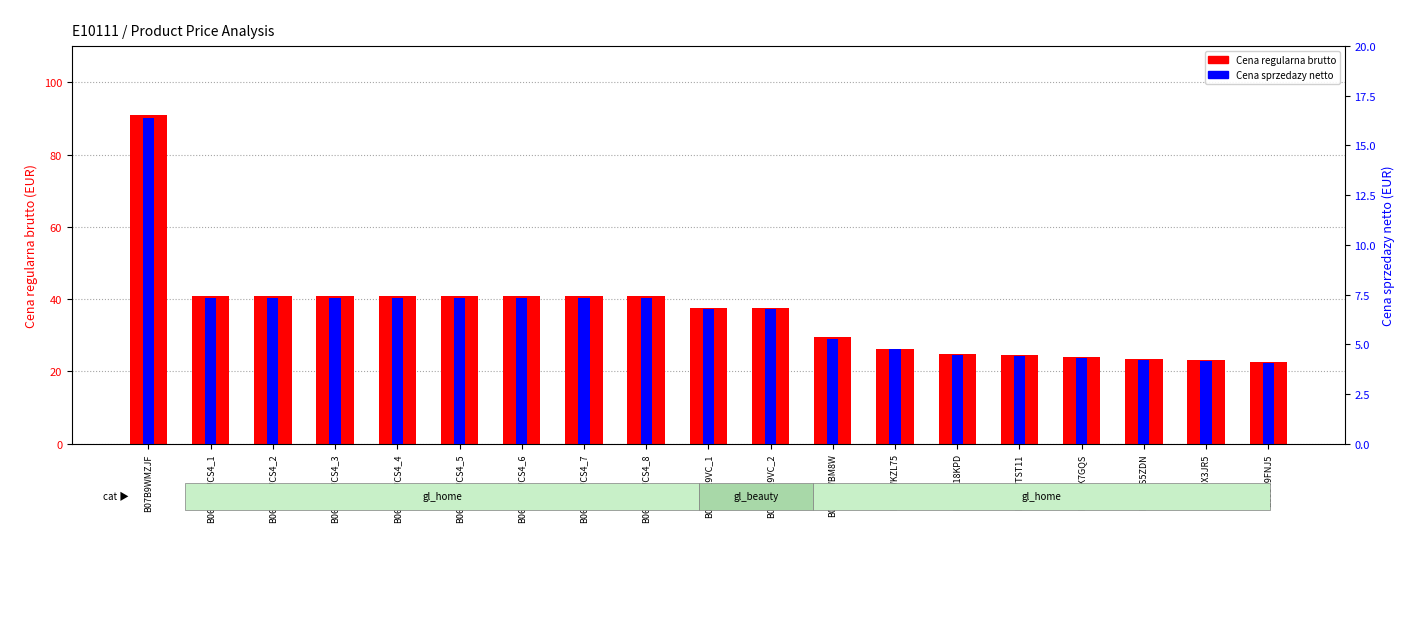

Which category has the lowest value in the Cena sprzedazy netto series?

B09J49FNJ5